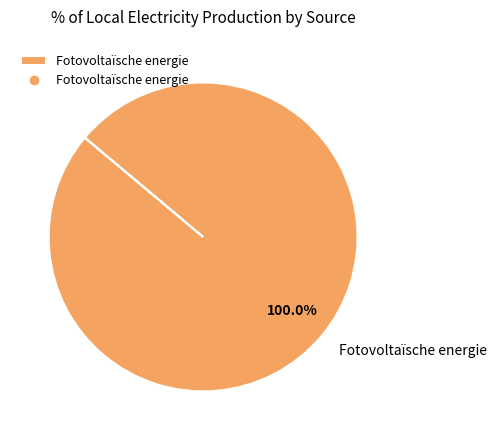

Is there a majority slice in this chart?

Yes